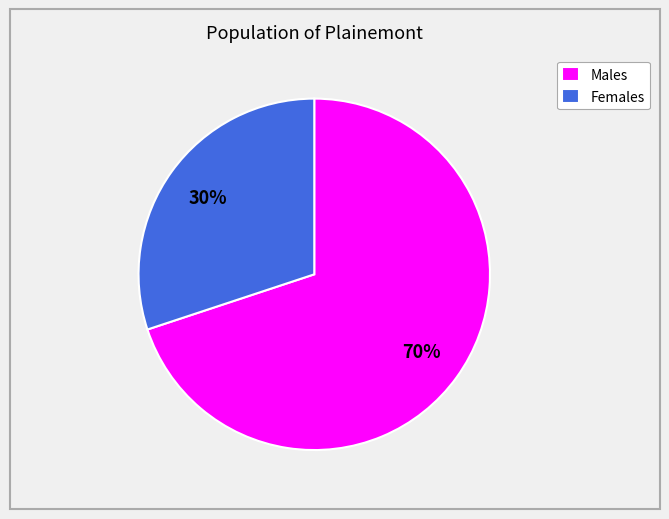

How many slices are in this pie chart?

2